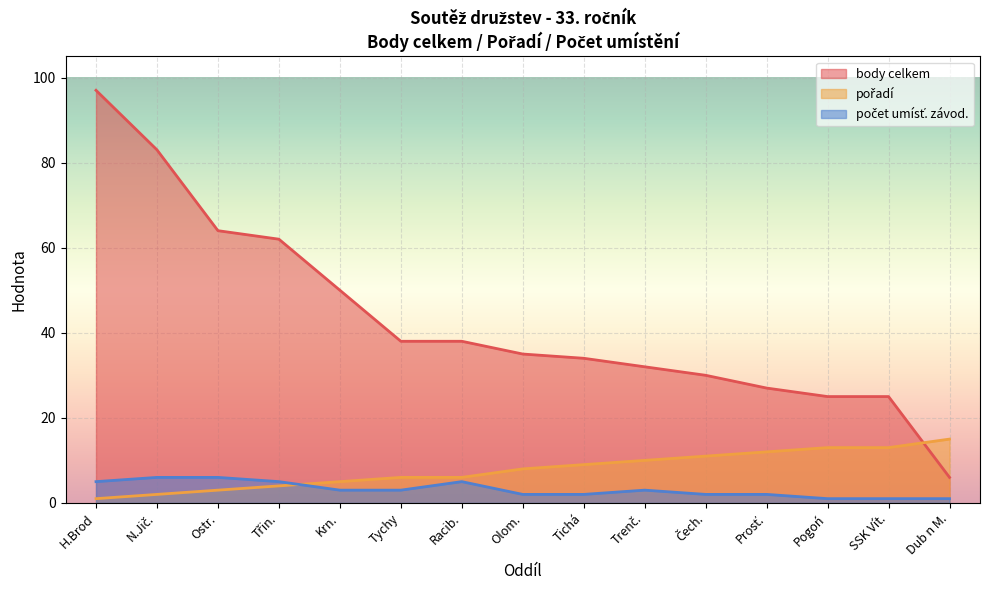

At how many categories does at least one series exceed 57?

4